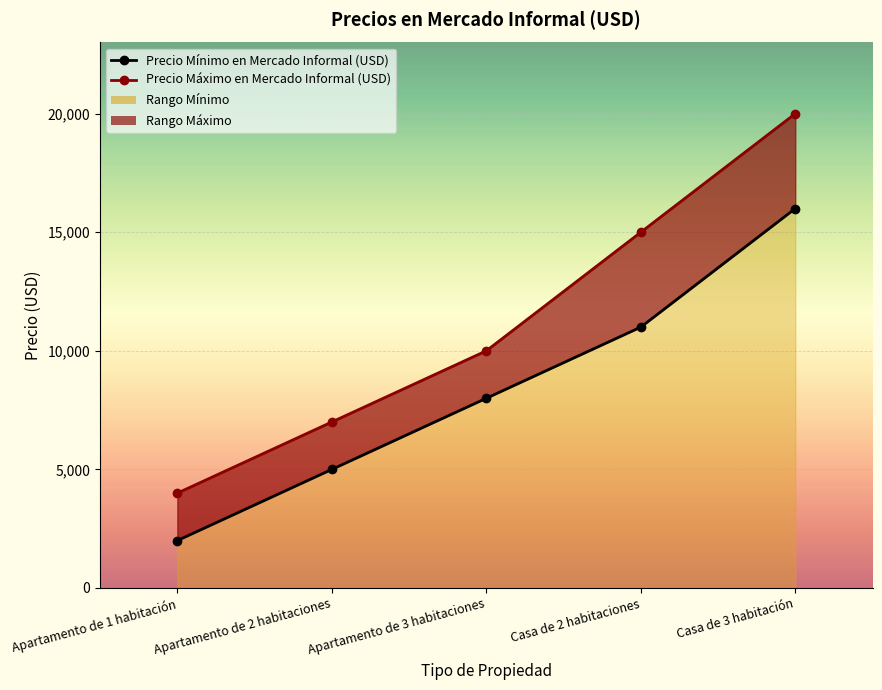

Is it true that Precio Mínimo en Mercado Informal (USD) equals 11000 at Casa de 2 habitaciones?

True